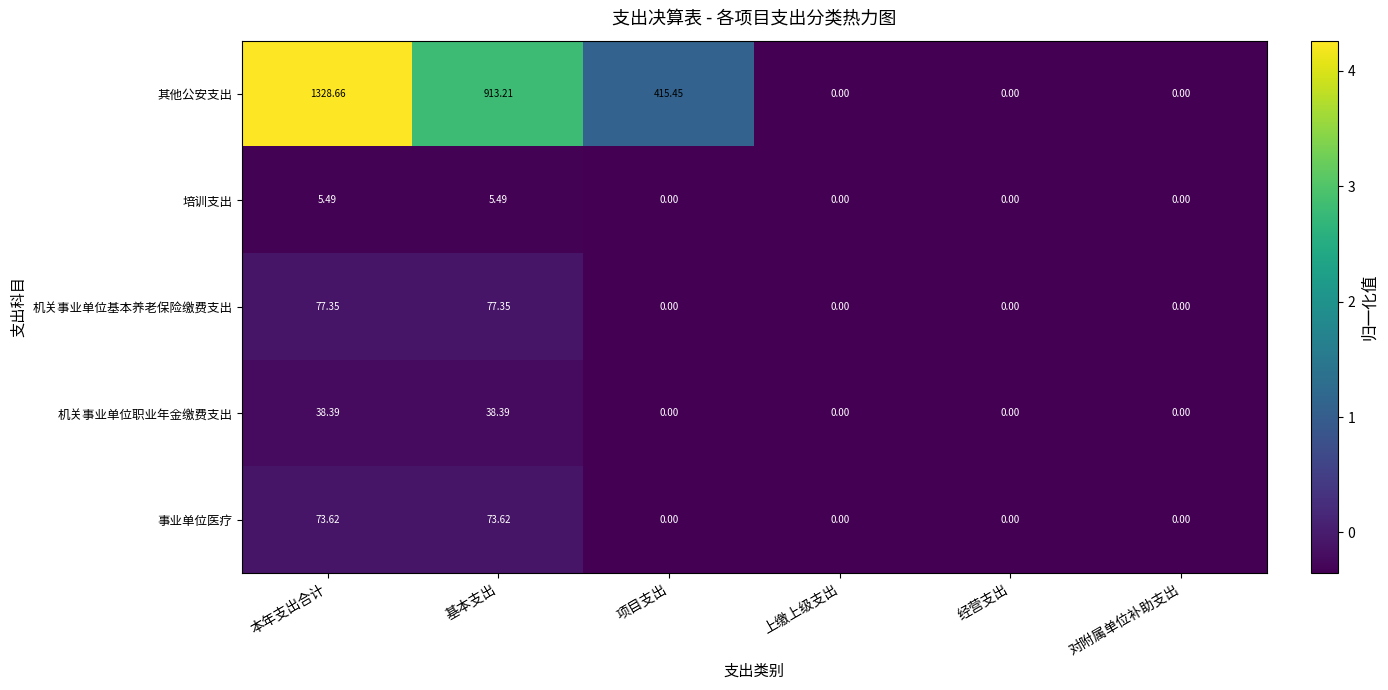

Which series has the largest total across all categories?

其他公安支出